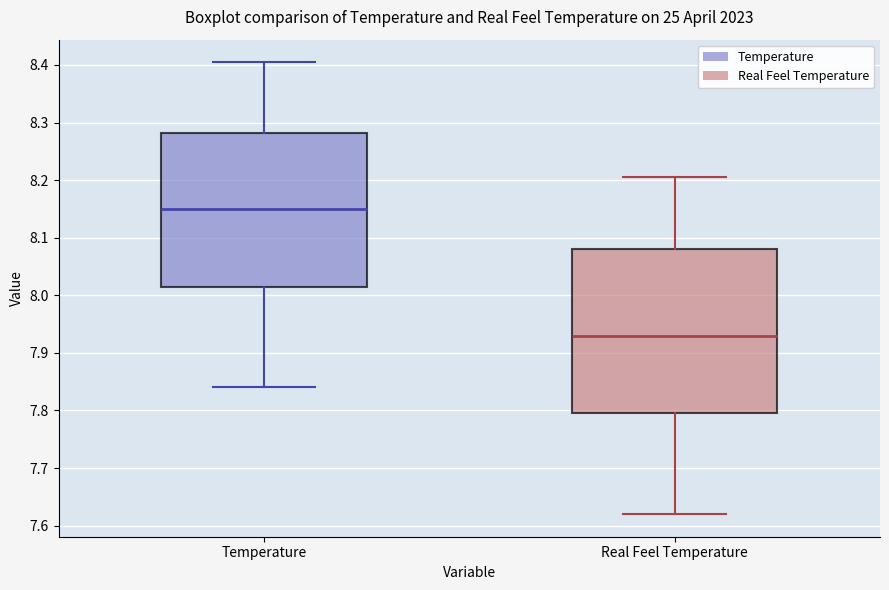

Which box's median line is the highest?

Temperature